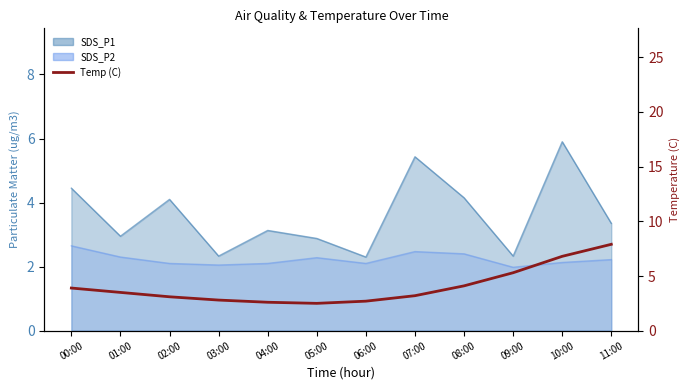

At which label does the data first exceed 3?

00:00